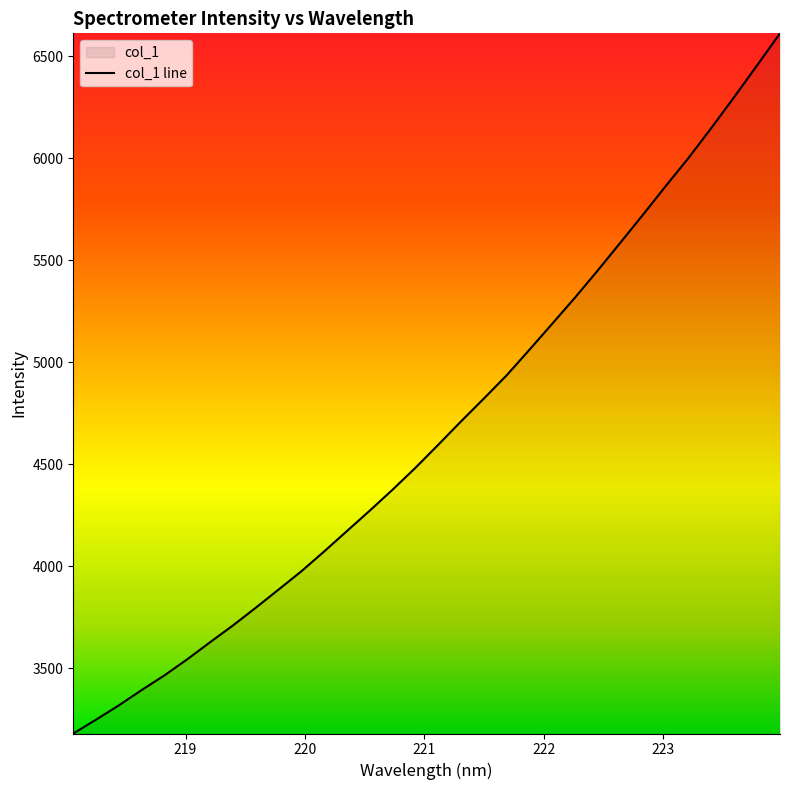

What is the difference between the maximum and minimum values?

3430.6